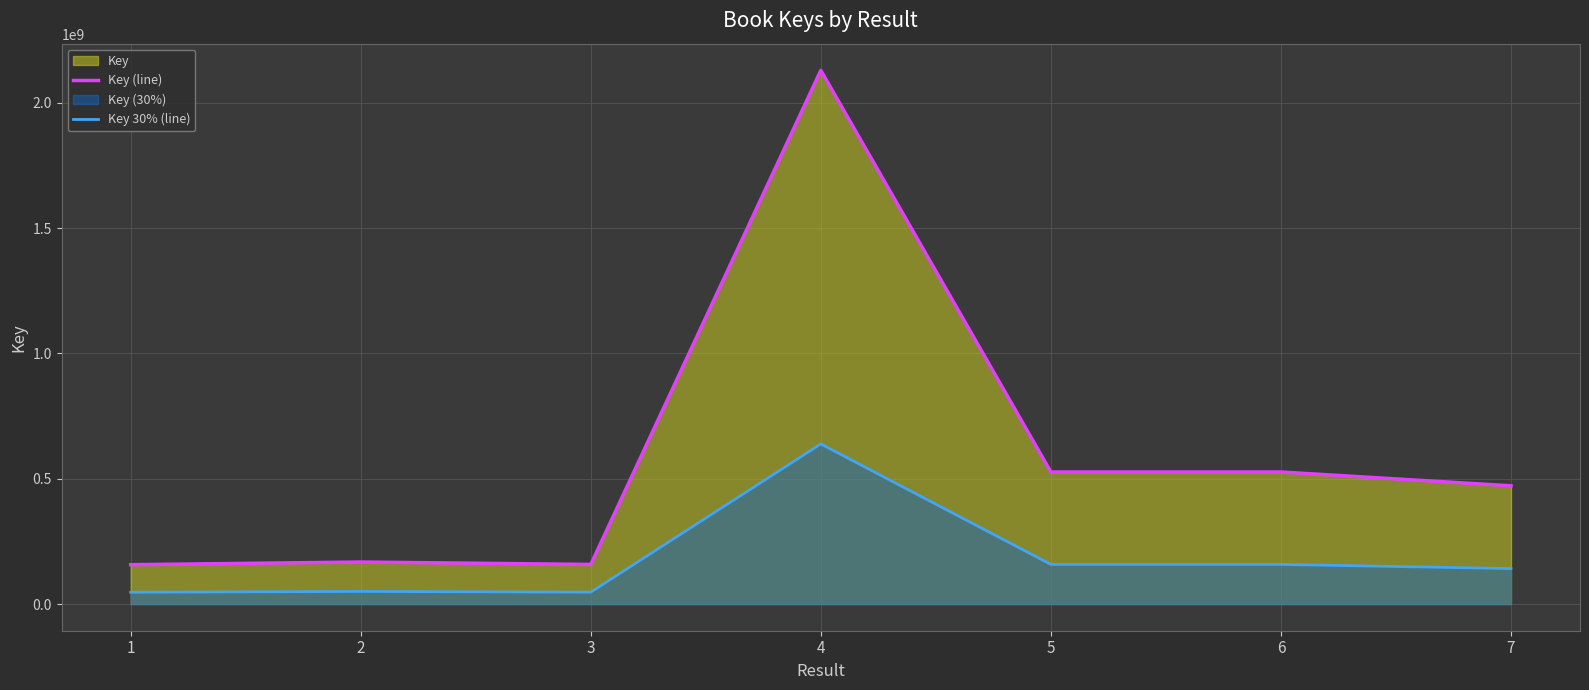

The value of Key 30% (line) at 5 is 228782687.1. True or false?

False